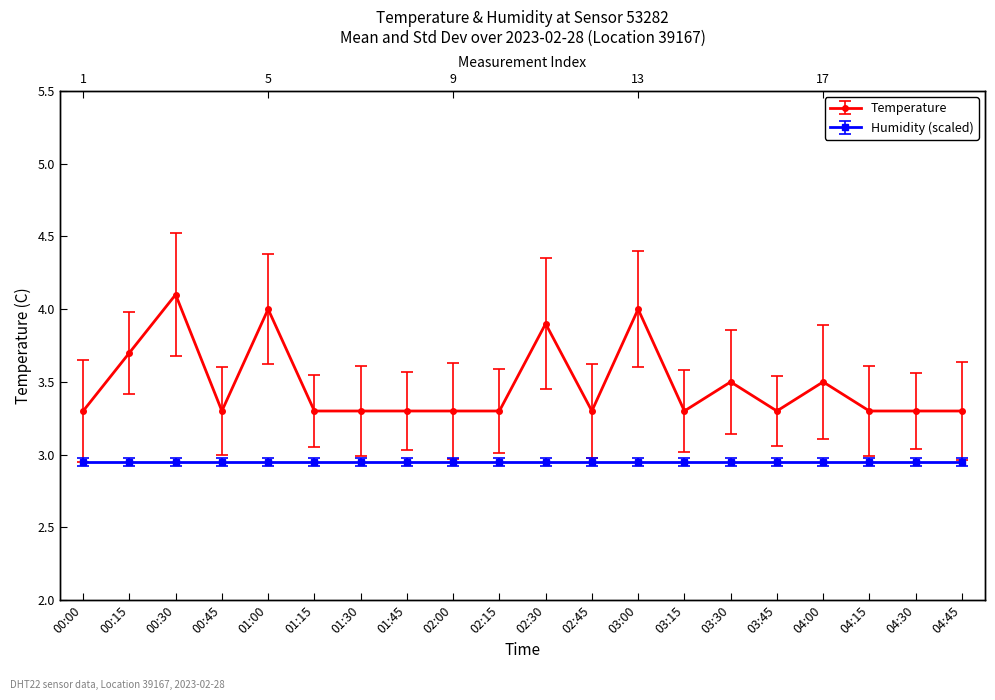

What position from the right is 04:45?

1